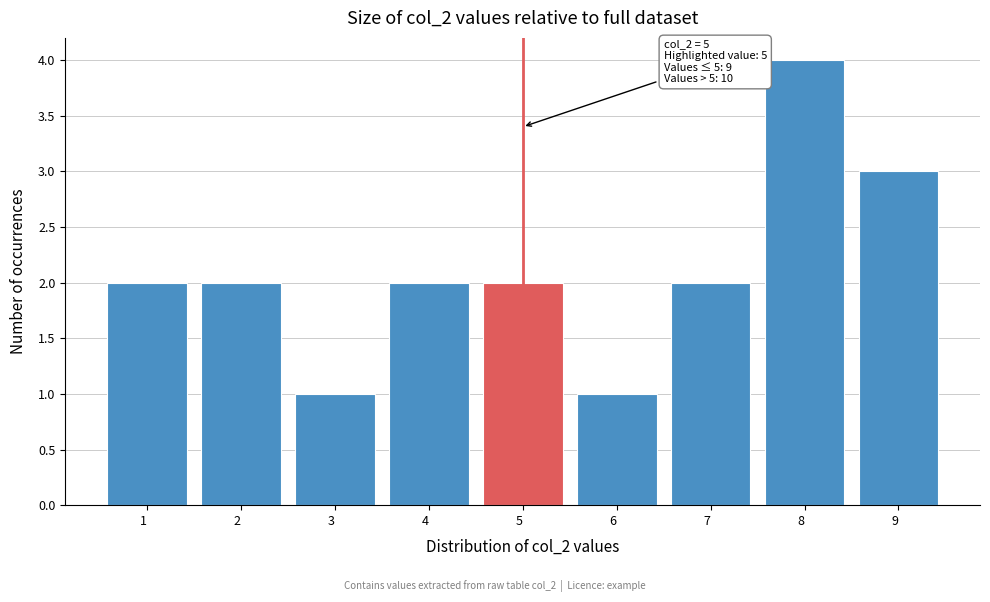

Which range on the x-axis has the tallest bar?

7.5 to 8.5